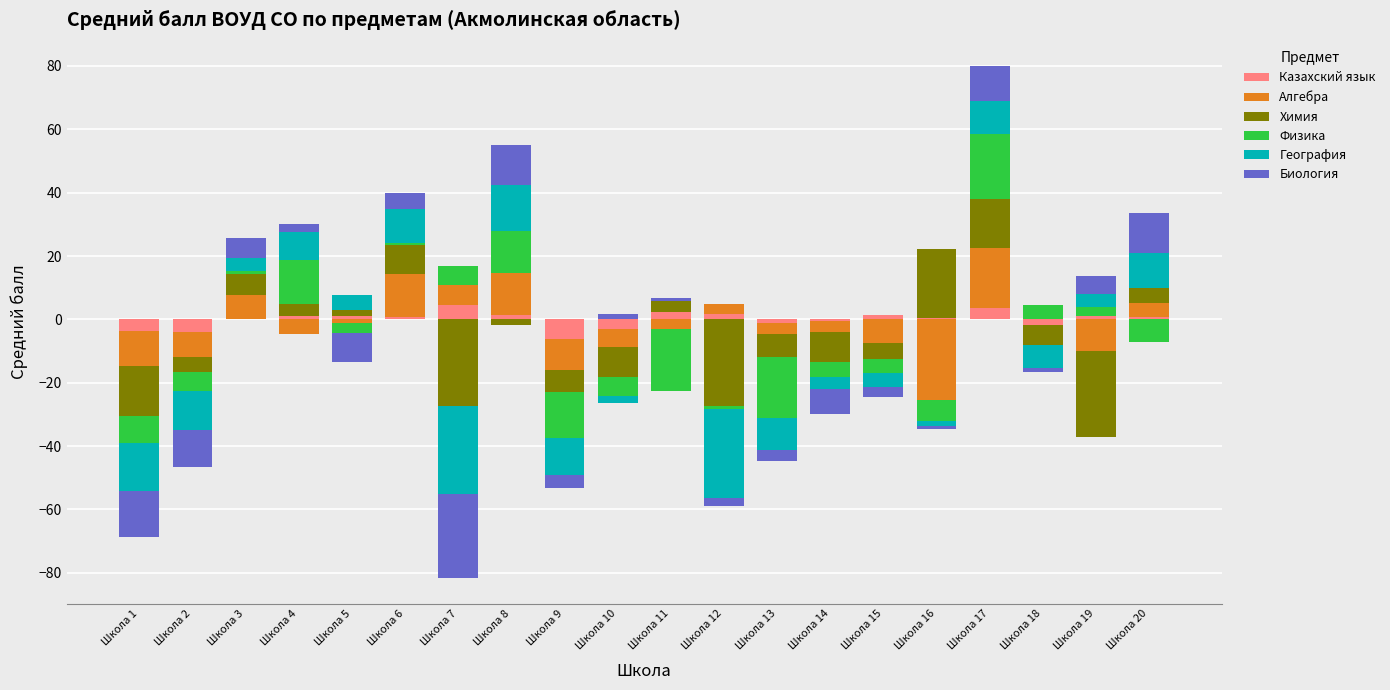

How many bars are there in each group?

6